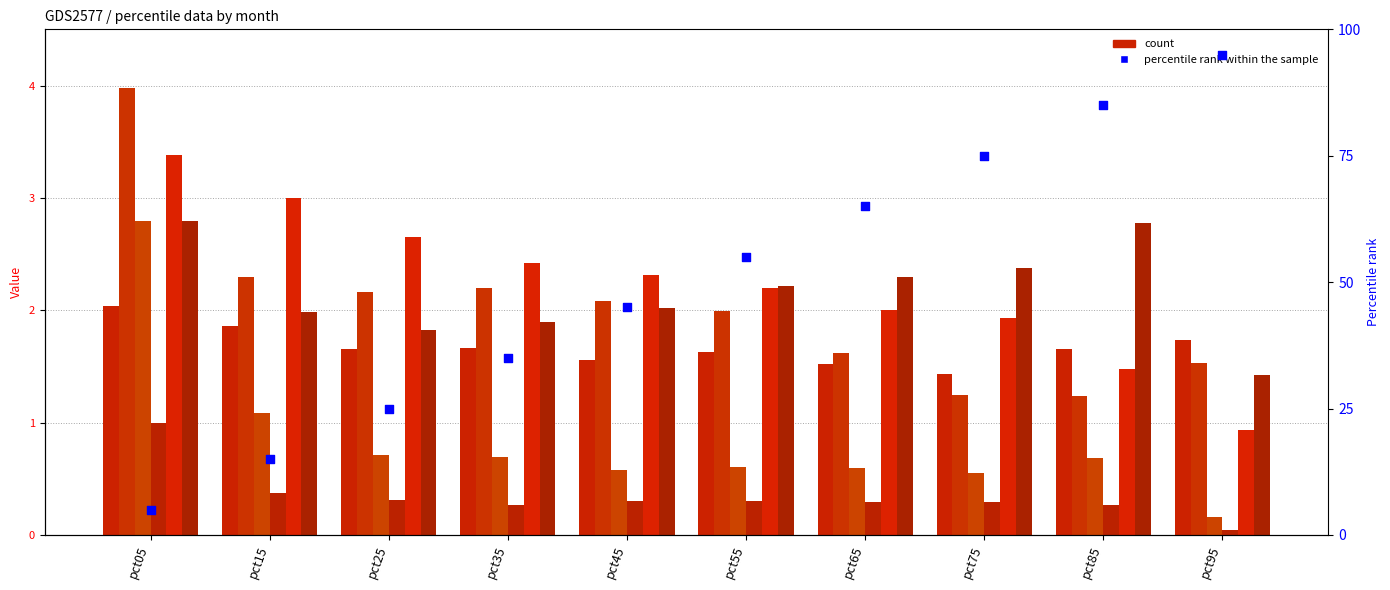

At how many categories does at least one series exceed 1?

10